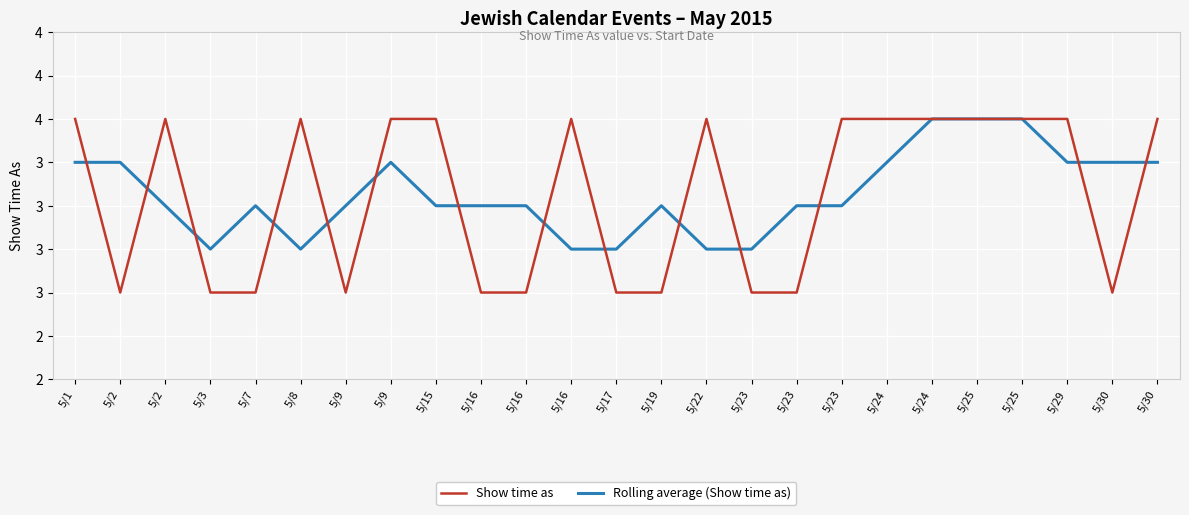

What are all the series names shown in the legend?

Show time as, Rolling average (Show time as)